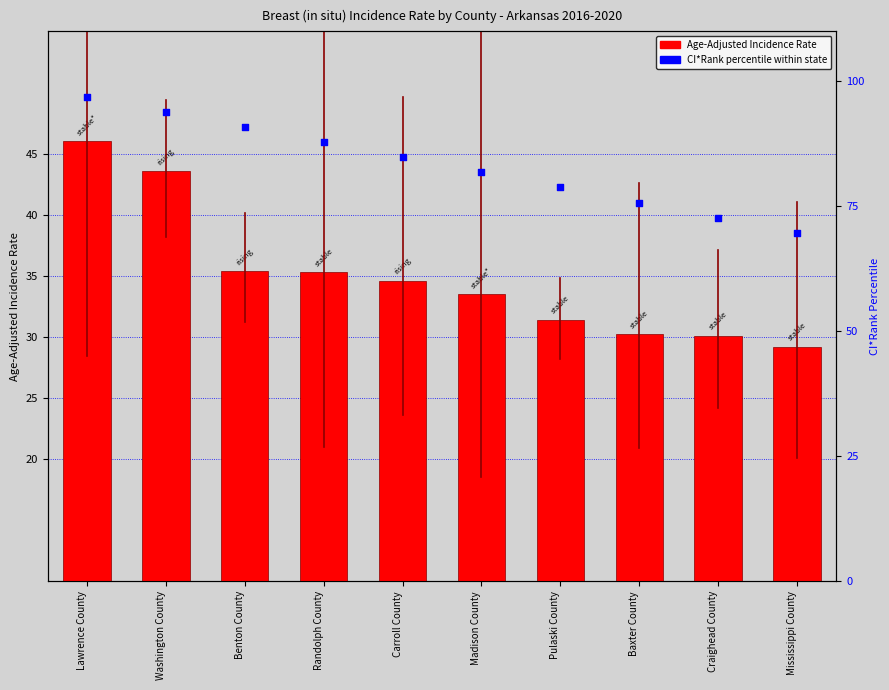

What is the total value across all series at Baxter County?

106.0